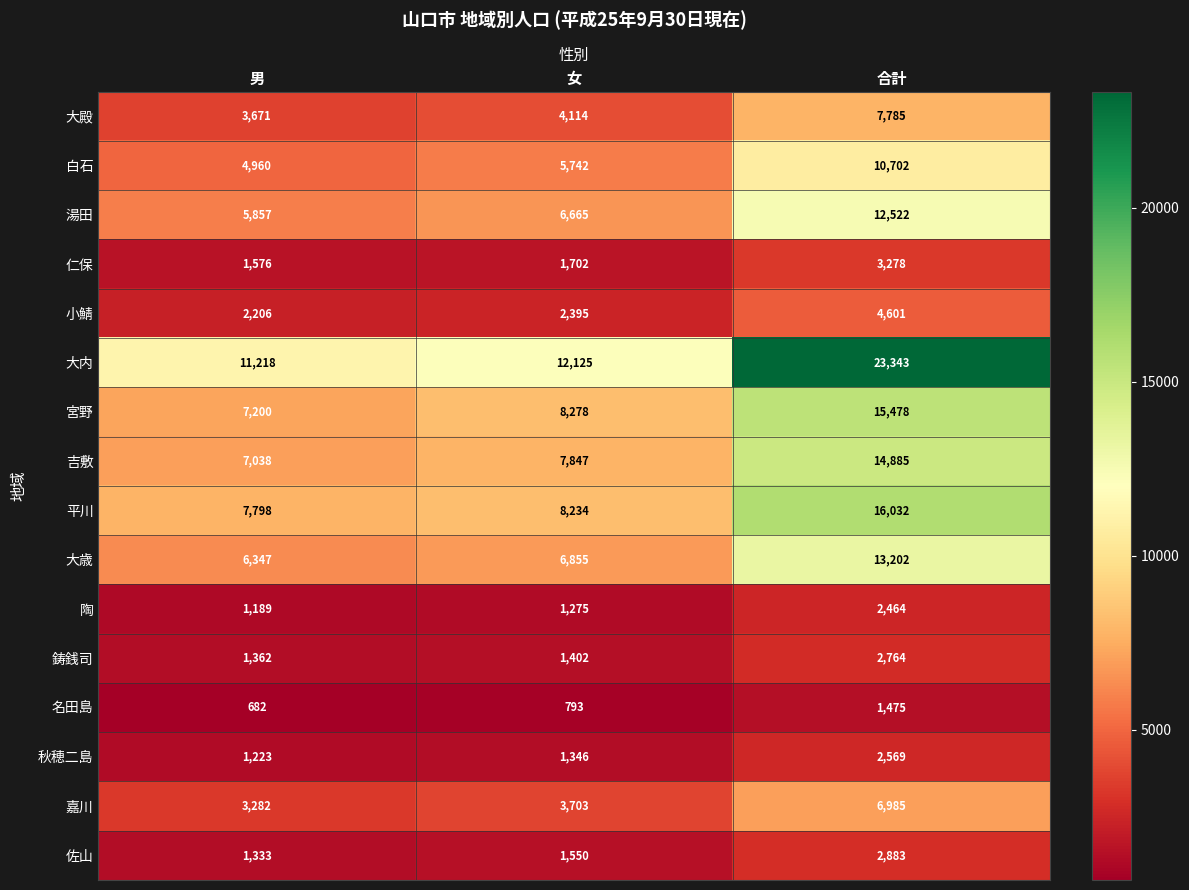

How many distinct data groups are displayed?

16